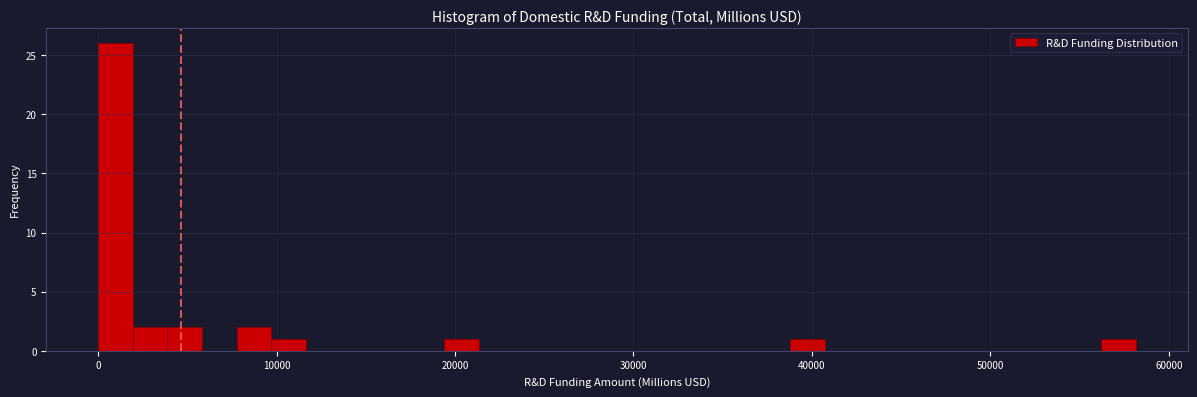

Around what value on the x-axis is the tallest bar? Give the approximate position of its centre, as read against the axis.

1000